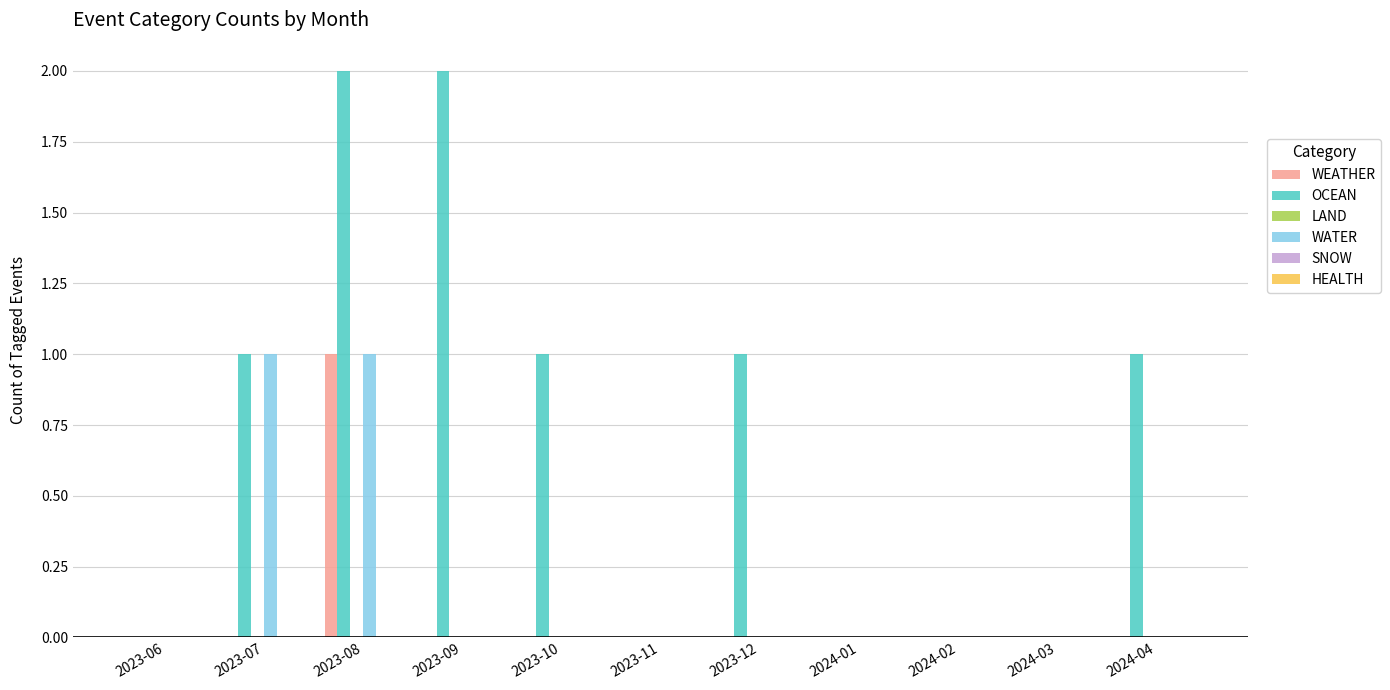

Which series changed the most between 2023-10 and 2024-01?

OCEAN